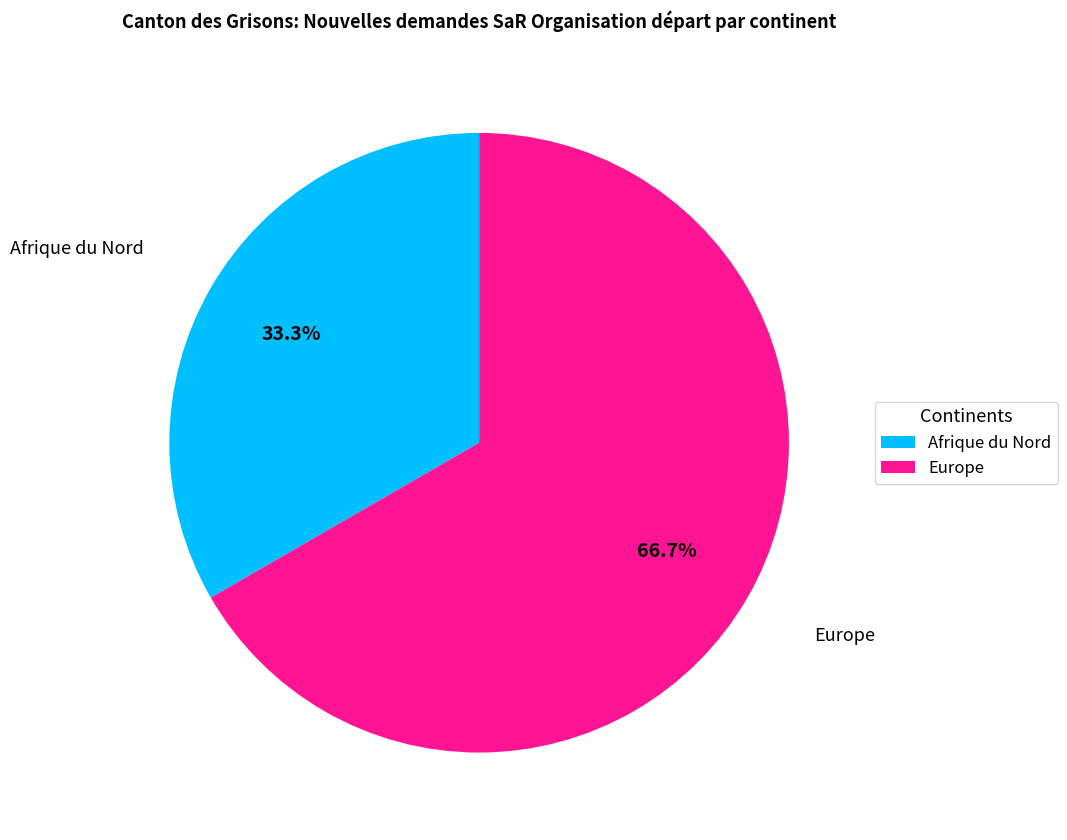

Count the number of slices in the pie.

2